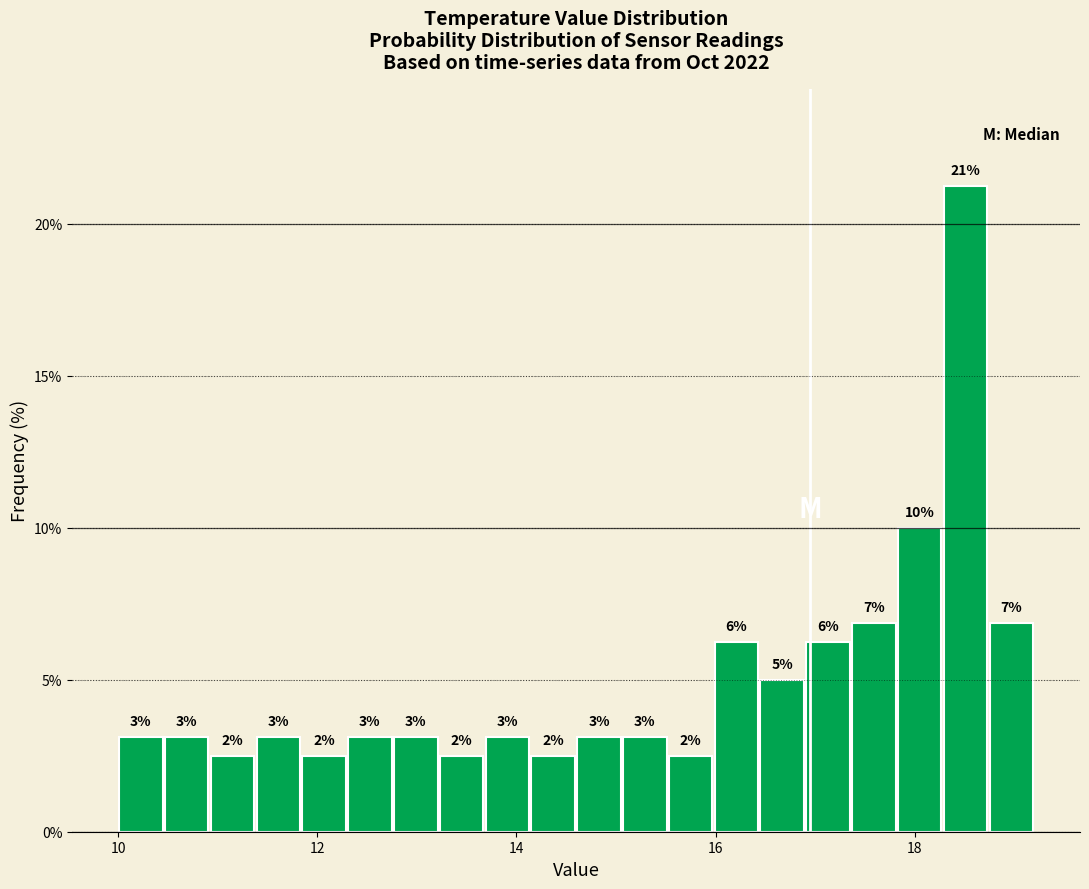

Around what value on the x-axis is the tallest bar? Give the approximate position of its centre, as read against the axis.

18.6